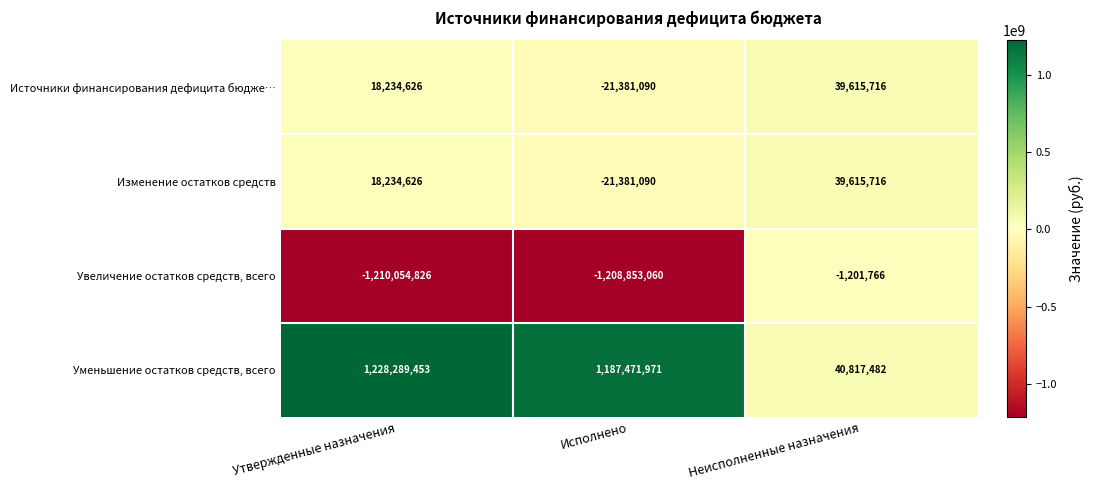

What is the total value across all series at Неисполненные назначения?

118847148